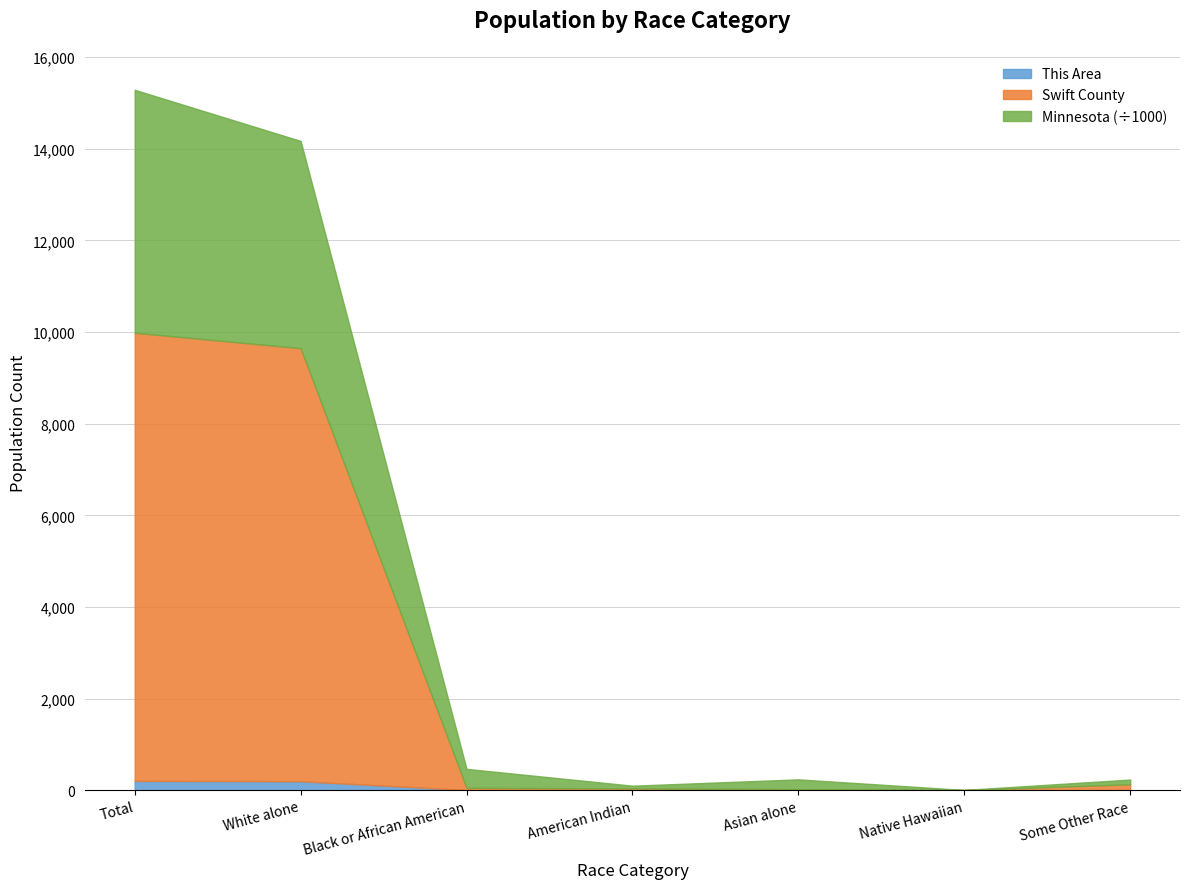

The value of Minnesota at Black or African American alone is 87. True or false?

False